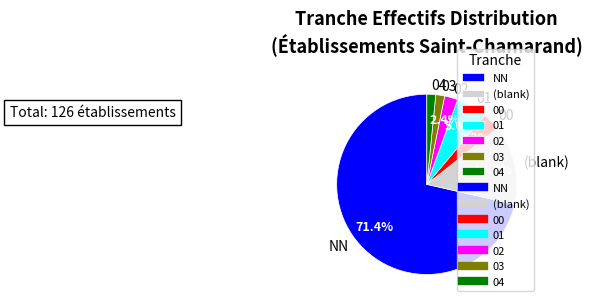

Approximately how many times larger is the value at 04 compared to 02?

0.7